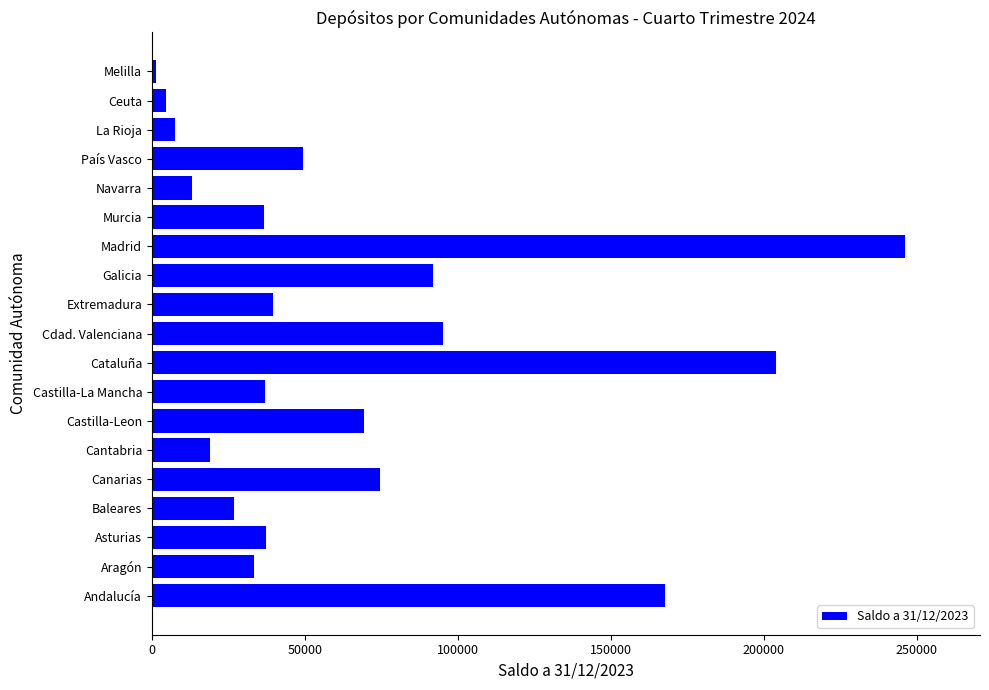

How many values are below 37160?

9